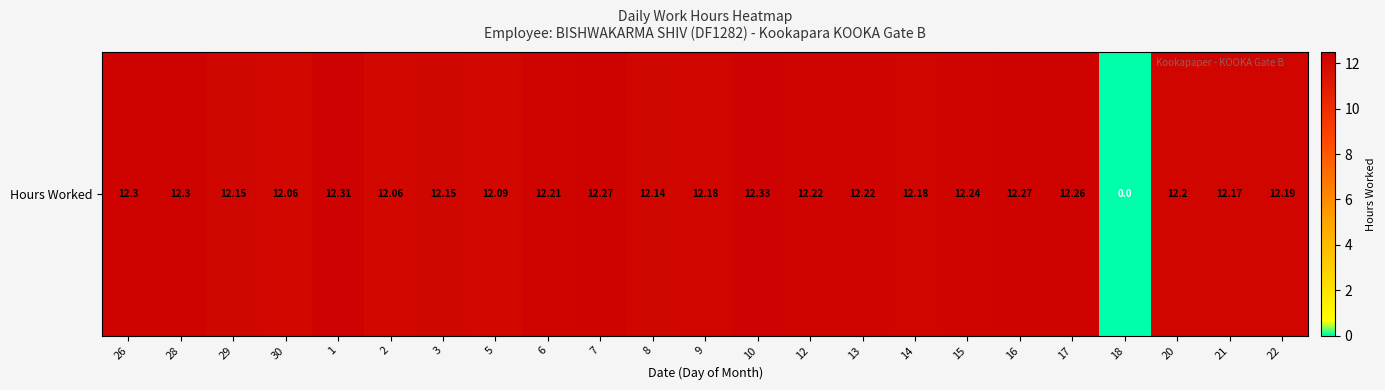

Read the value at 29.

12.2